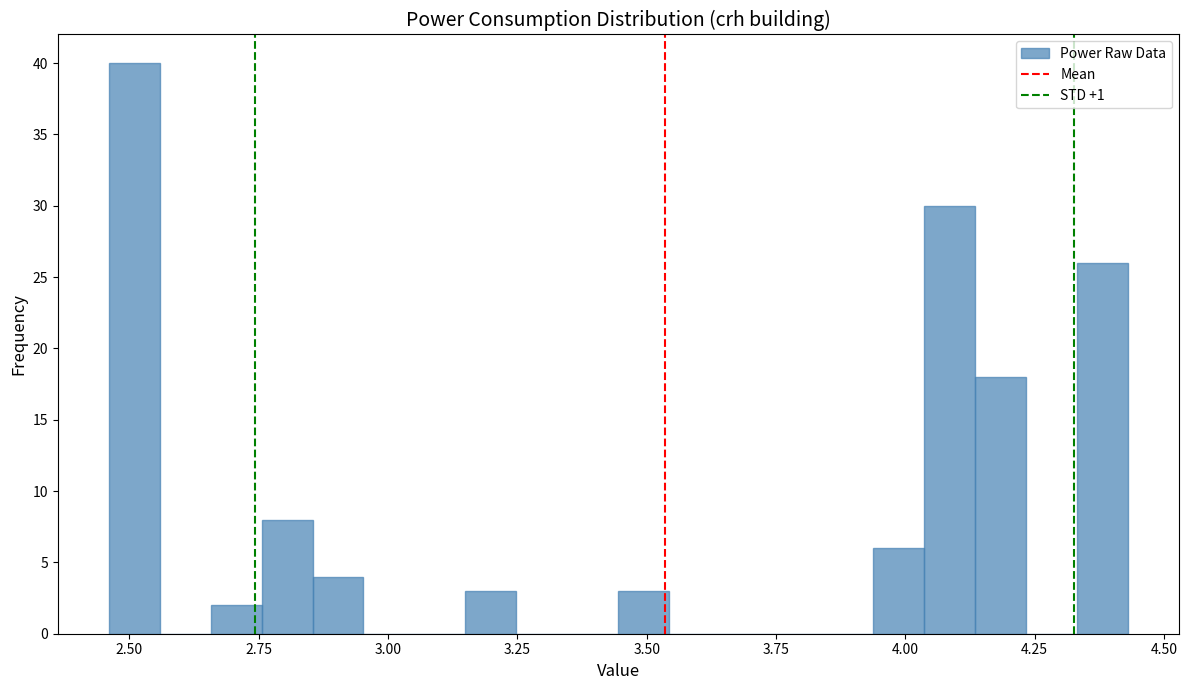

Read against the x-axis, roughly where is the centre of the tallest bar?

2.50